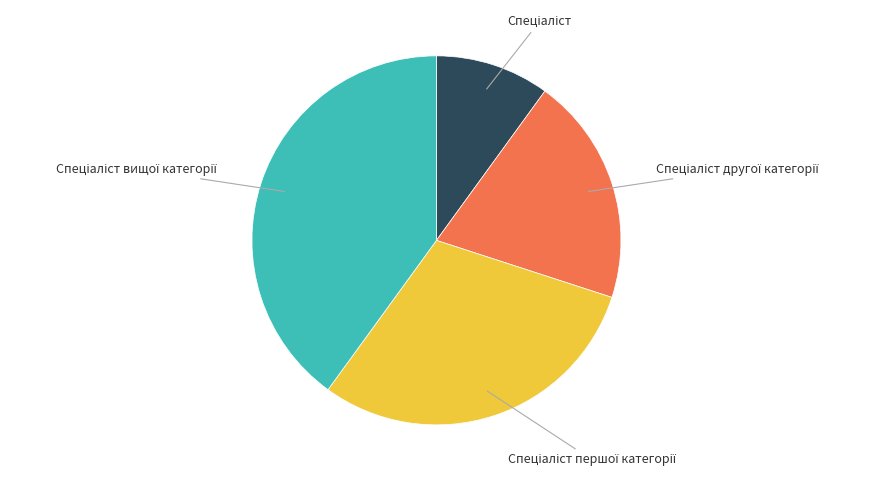

Does any single category account for the majority?

No